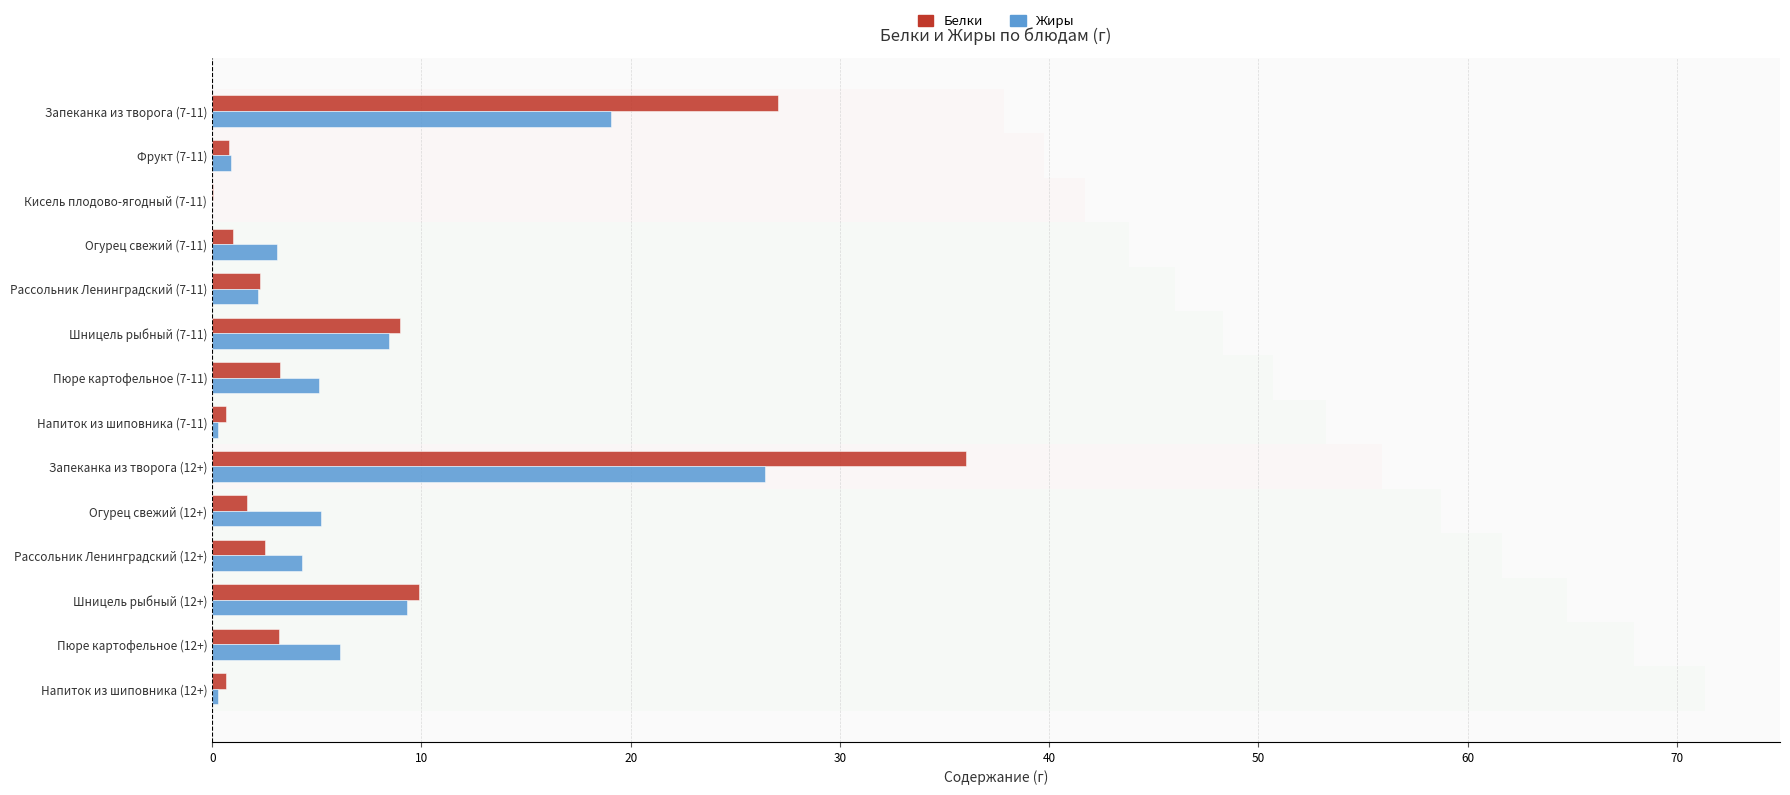

What is the difference between the maximum and minimum values in the Белки series?

36.0